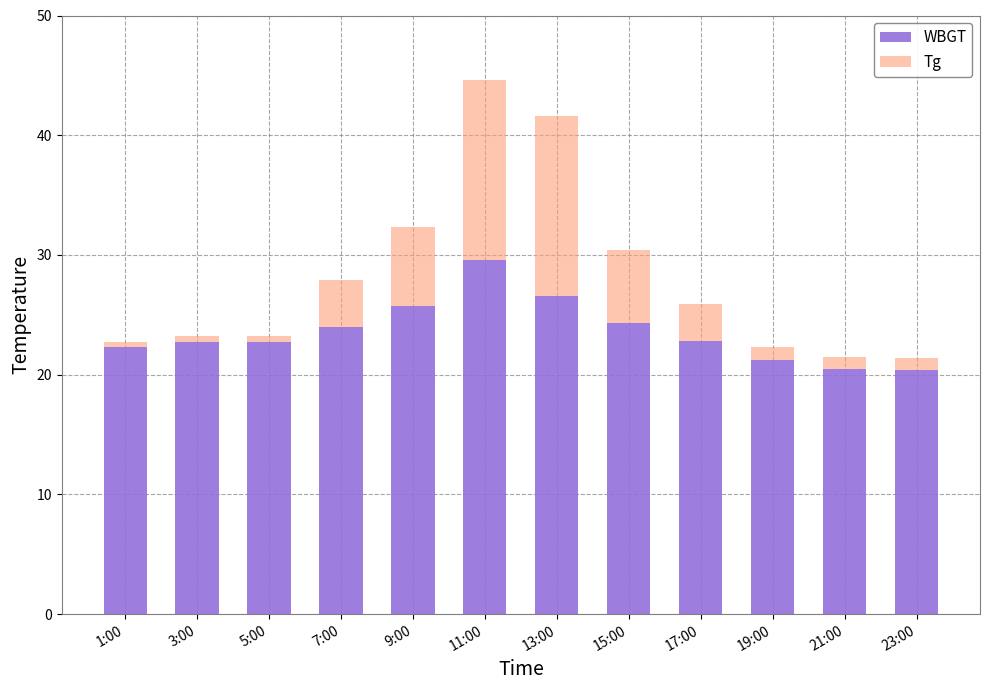

At which category is the sum across all series the highest?

11:00